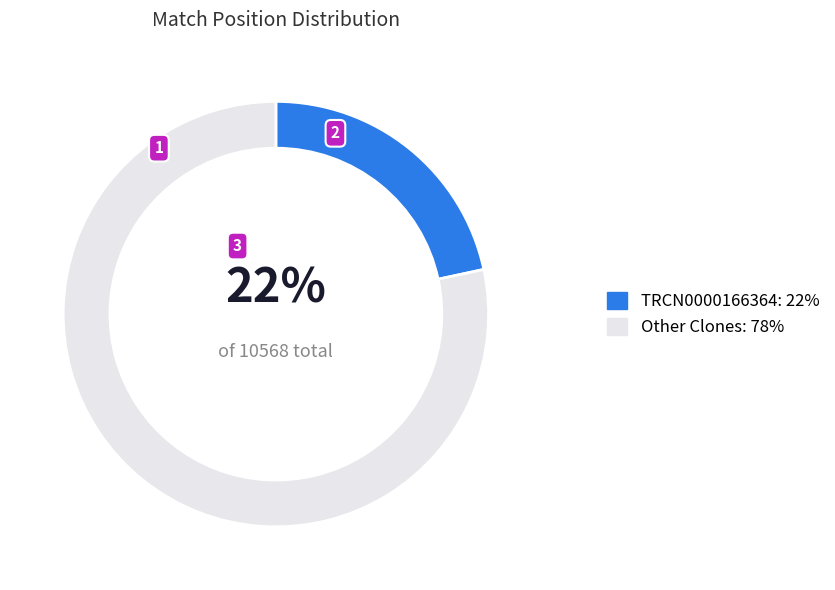

Is there a majority slice in this chart?

Yes